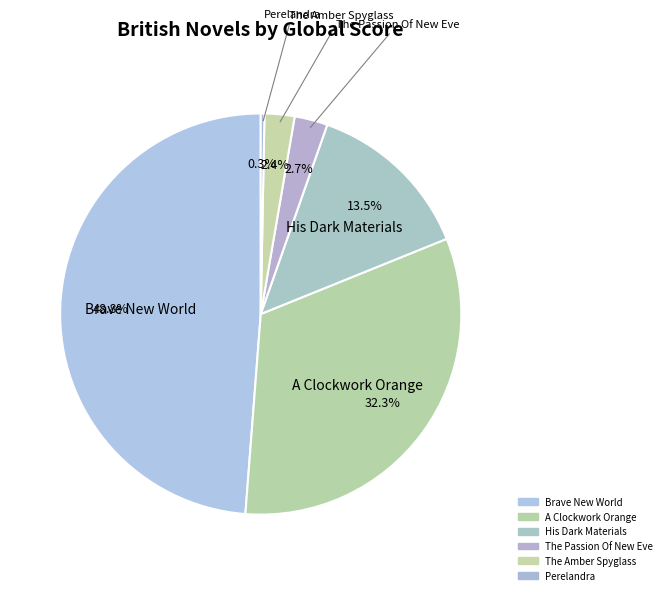

Count the number of slices in the pie.

6